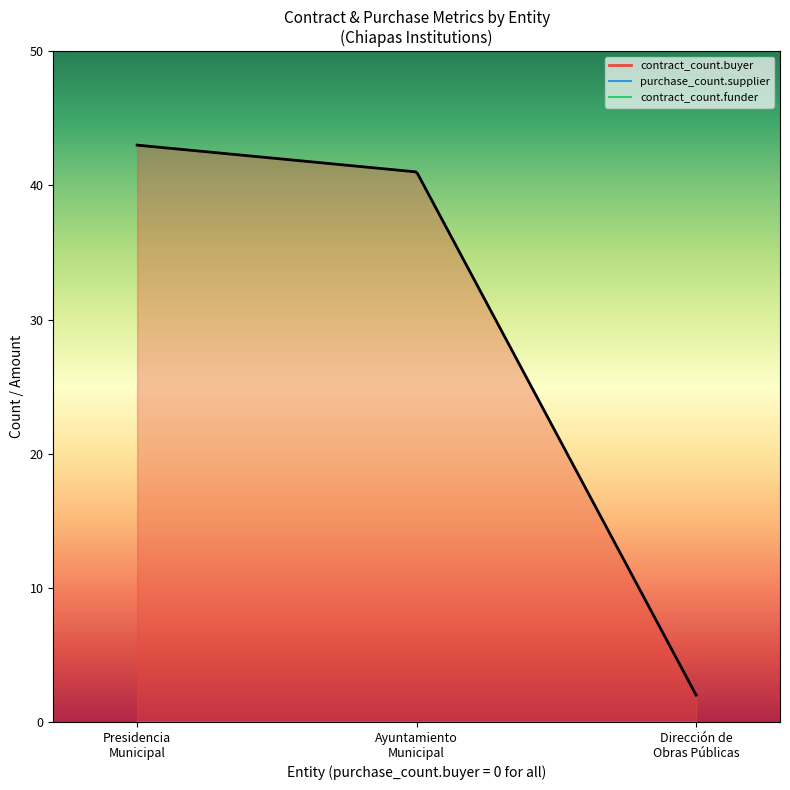

What position from the left is Presidencia Municipal de Palenque?

1